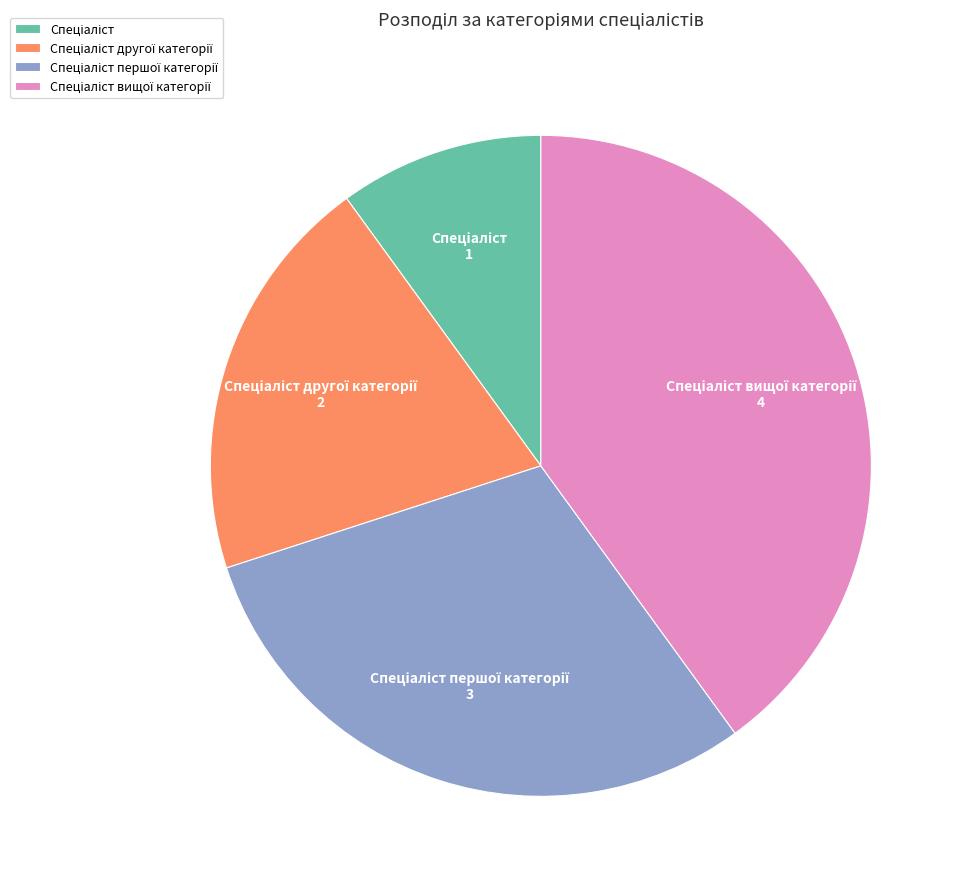

Is there any slice that represents more than half of the pie?

No